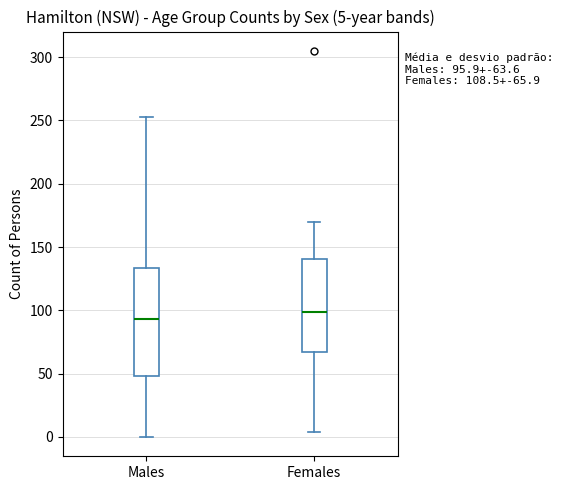

Comparing the boxes themselves (not the whiskers), which one is the tallest?

Males